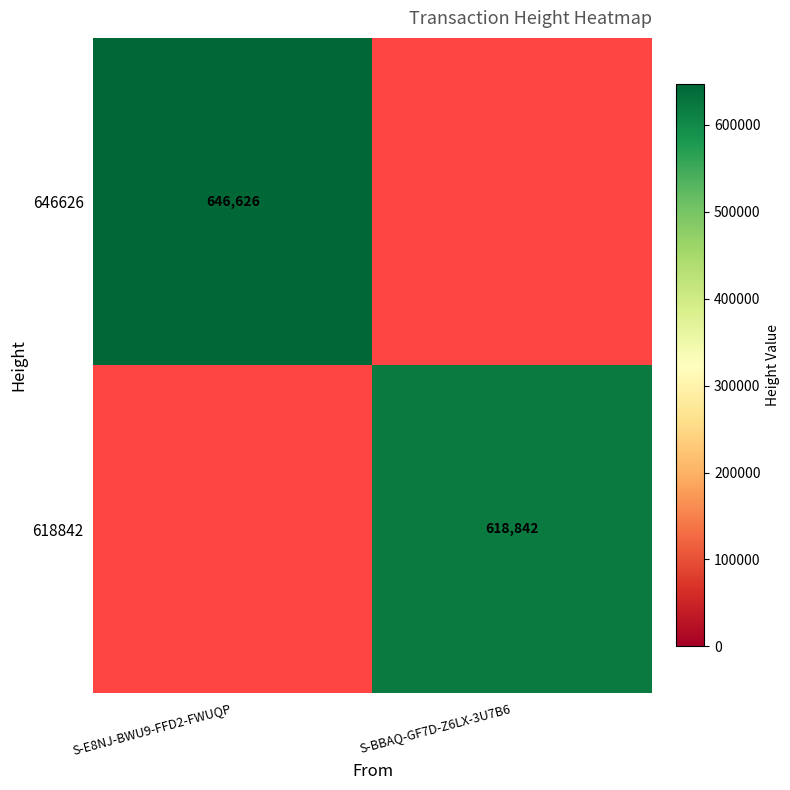

The 618842 series shows 1025295.8 at S-BBAQ-GF7D-Z6LX-3U7B6. True or false?

False